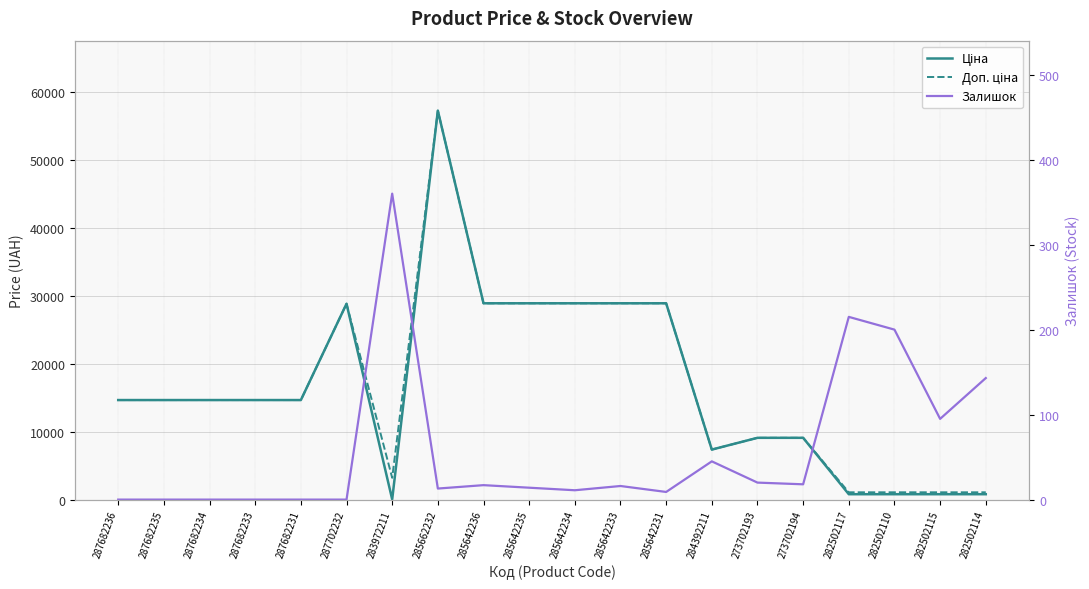

What is the difference between the maximum and minimum values in the Доп. ціна series?

56160.8